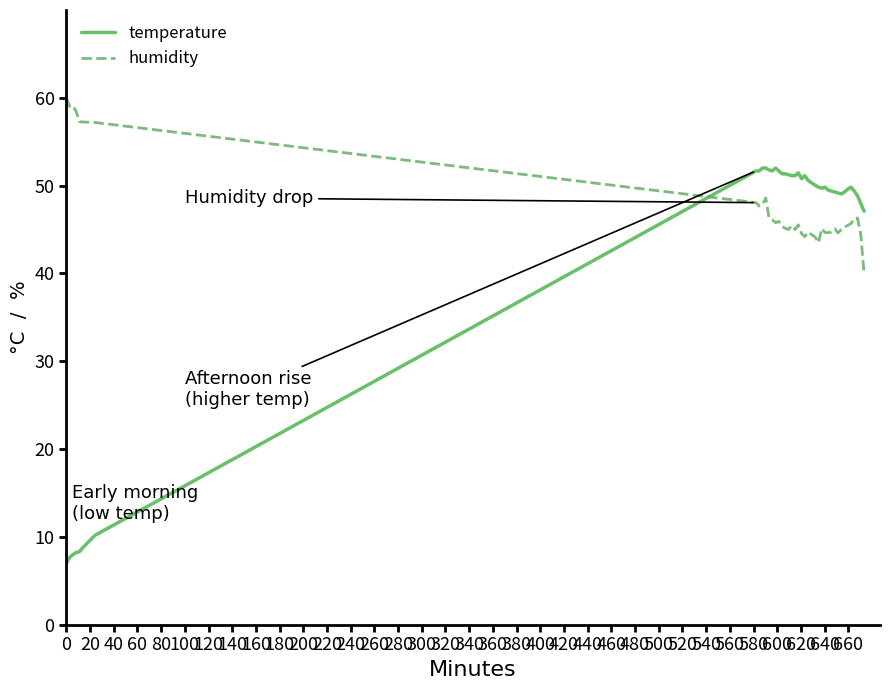

Rank the series by their average value, from lowest to highest.

temperature, humidity